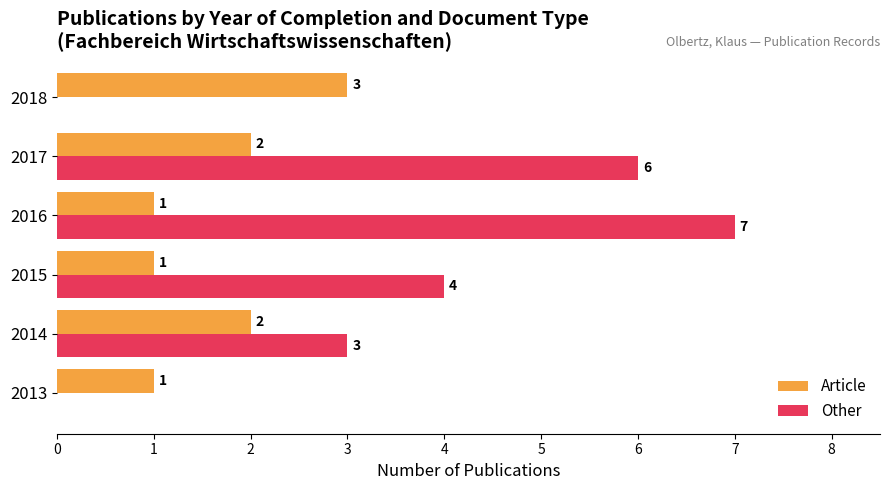

Between 2013 and 2016, which series saw the biggest shift?

Other